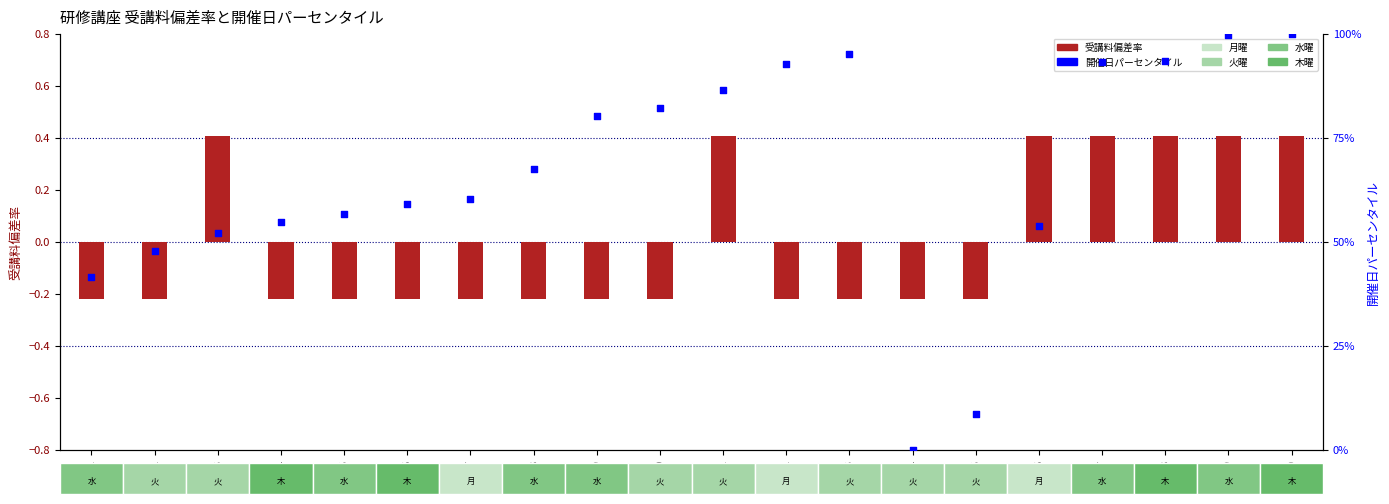

Which series reaches the maximum Y coordinate?

開催日パーセンタイル